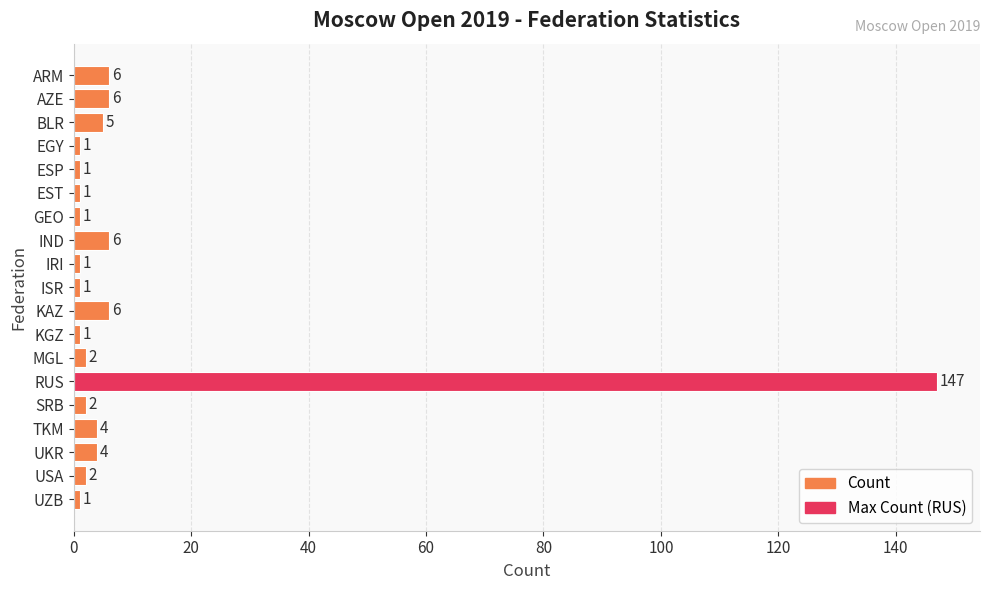

Which category has the highest value across all series?

RUS